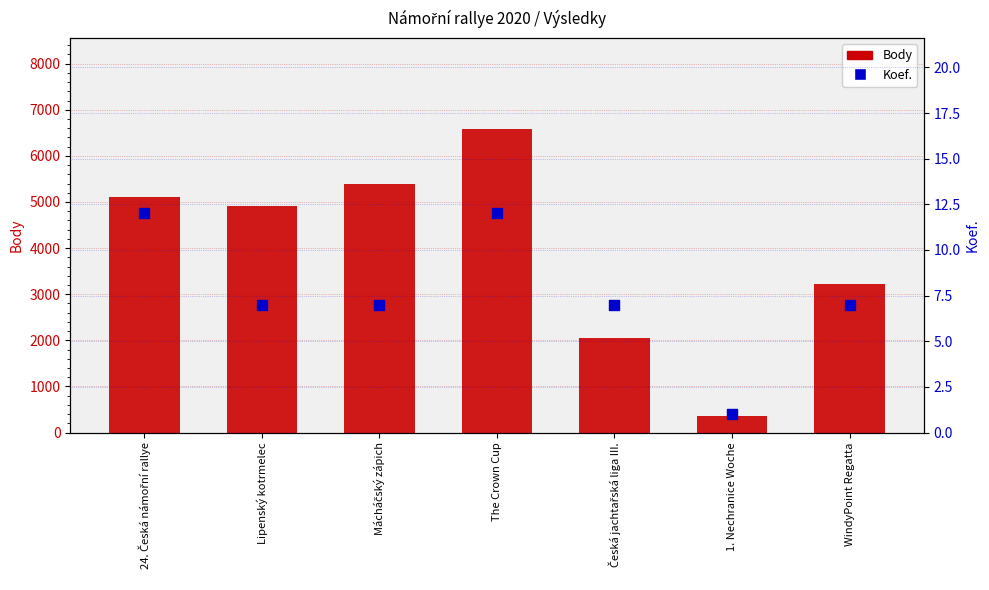

Which series has the largest total across all categories?

Body